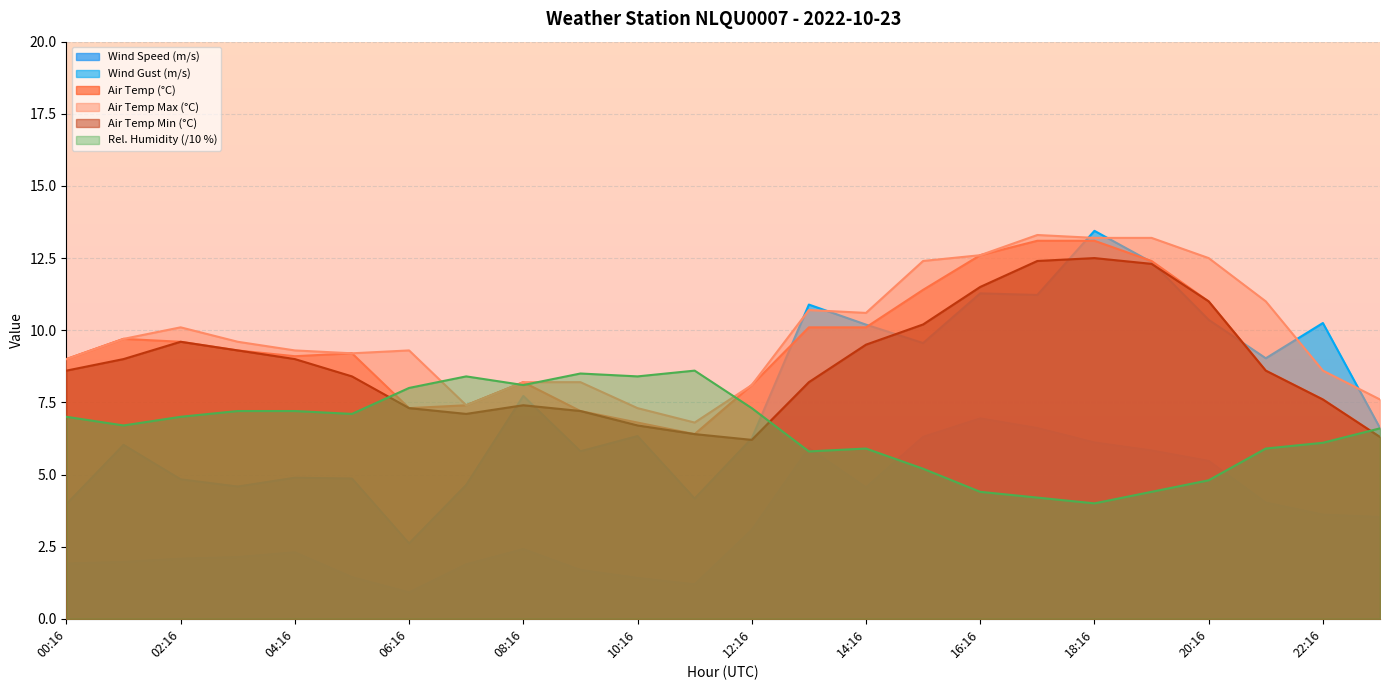

Reading right to left, transcribe all the data shown in this chart.

WIND_SPEED: 3.5	3.6	4.0	5.5	5.8	6.1	6.6	6.9	6.3	4.6	5.9	3.1	1.2	1.4	1.7	2.4	1.9	0.9	1.4	2.3	2.1	2.1	2.0	1.9
WIND_SPEED_GUST: 6.6	10.2	9.0	10.4	12.4	13.4	11.2	11.3	9.6	10.2	10.9	6.2	4.2	6.3	5.8	7.7	4.6	2.6	4.9	4.9	4.6	4.8	6.0	4.0
AIR_TEMP: 6.3	7.6	8.6	11.0	12.4	13.1	13.1	12.6	11.4	10.1	10.1	8.1	6.4	6.8	7.2	8.2	7.4	7.3	9.2	9.1	9.3	9.6	9.7	9.0
AIR_TEMP_MAX: 7.6	8.6	11.0	12.5	13.2	13.2	13.3	12.6	12.4	10.6	10.7	8.1	6.8	7.3	8.2	8.2	7.4	9.3	9.2	9.3	9.6	10.1	9.7	9.0
AIR_TEMP_MIN: 6.3	7.6	8.6	11.0	12.3	12.5	12.4	11.5	10.2	9.5	8.2	6.2	6.4	6.7	7.2	7.4	7.1	7.3	8.4	9.0	9.3	9.6	9.0	8.6
REL_HUMIDITY: 6.6	6.1	5.9	4.8	4.4	4.0	4.2	4.4	5.2	5.9	5.8	7.3	8.6	8.4	8.5	8.1	8.4	8.0	7.1	7.2	7.2	7.0	6.7	7.0